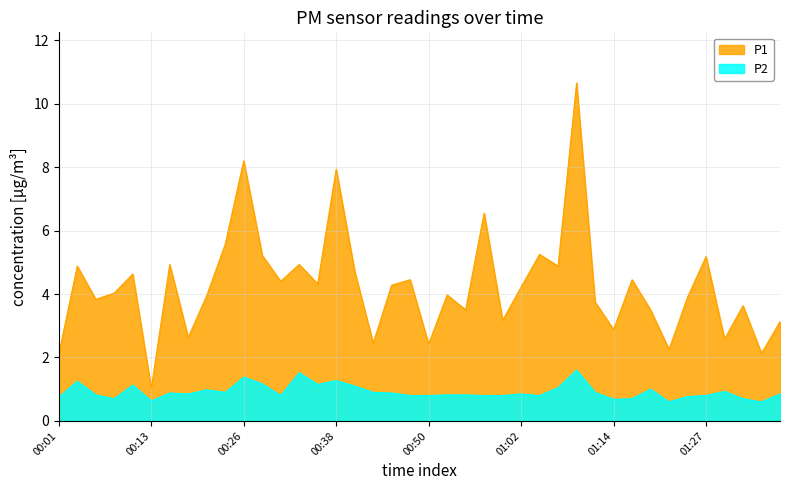

At which category does P1 reach its first local valley?

00:06